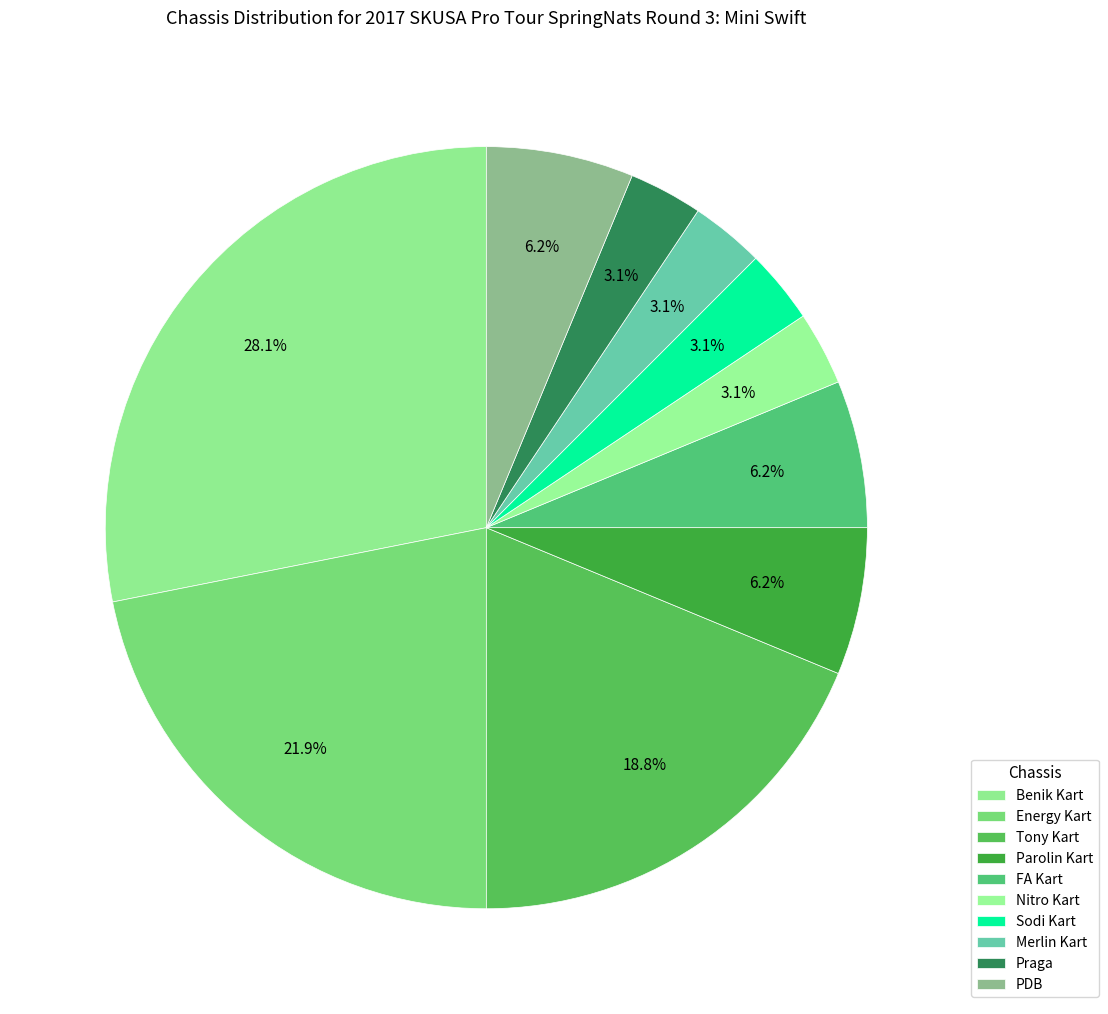

To the nearest percent, what is the difference between the largest and smallest slice percentages?

25%